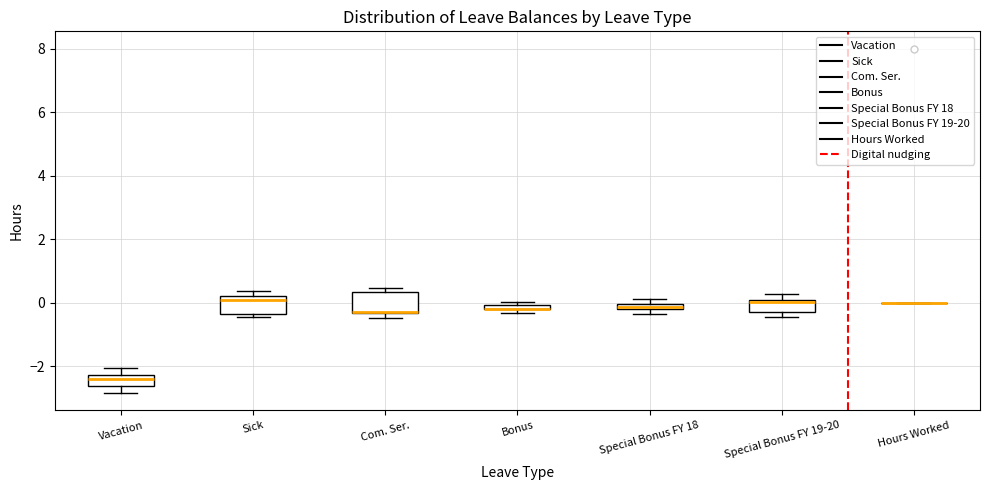

Where does the lower whisker of the box for Vacation end on the y-axis? The values are not printed on the chart, so give them approximately, as read against the axis.

-2.8